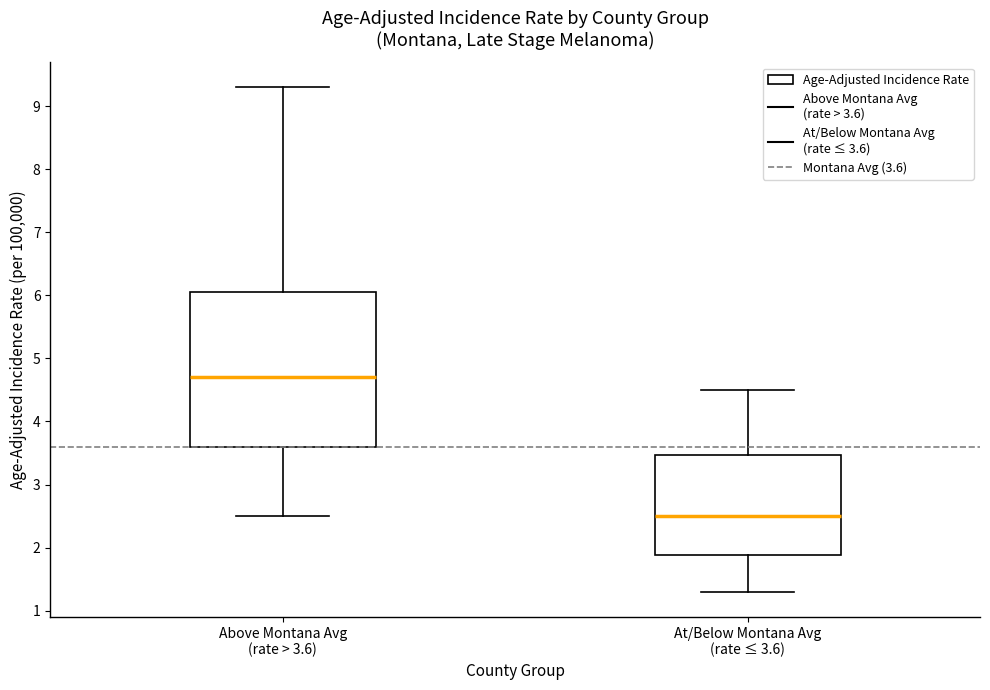

Which box's median line is the lowest?

At/Below Montana Avg (rate ≤ 3.6)